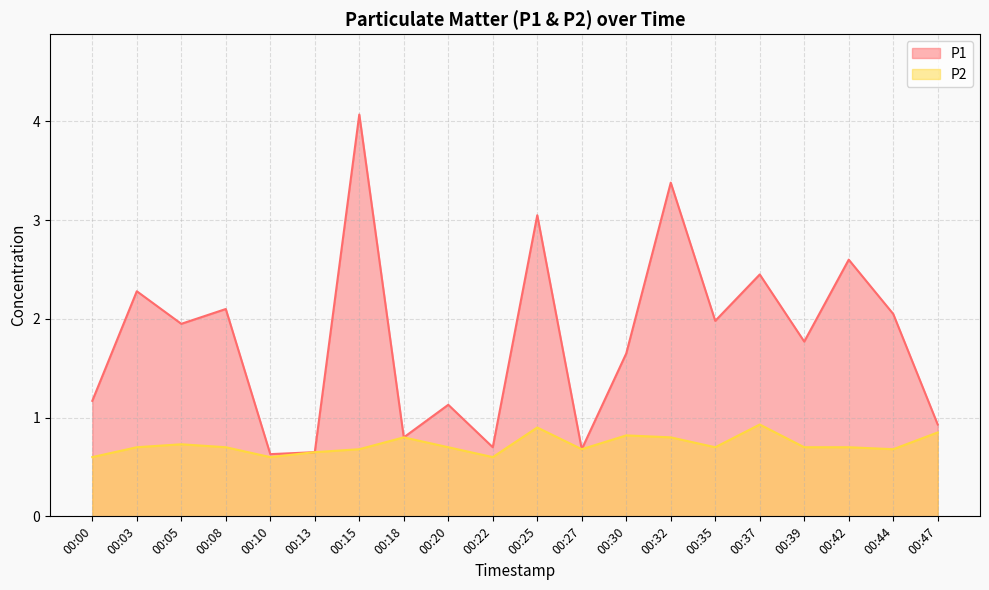

What is the value of the P1 point at the 12th from the left?

0.7